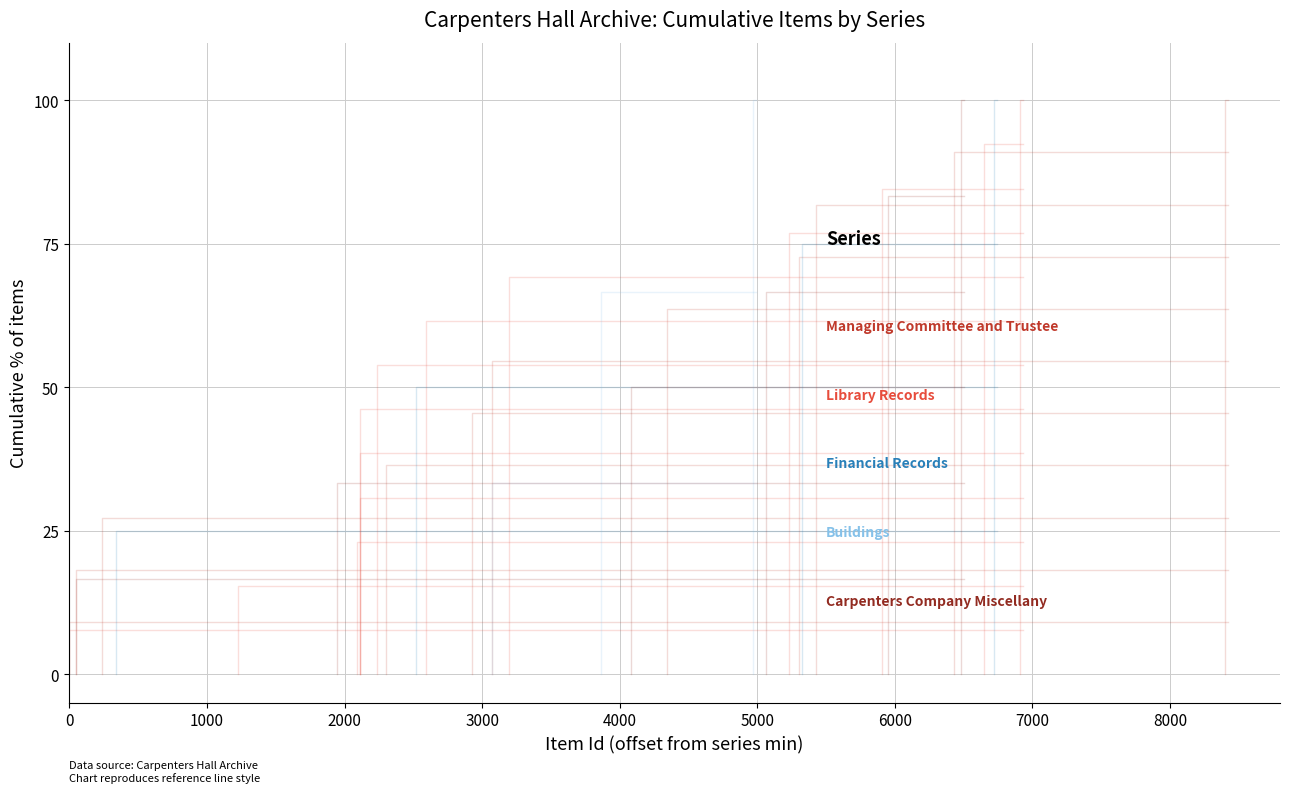

How many values in Managing Committee and Trustees Minutes are above zero?

2